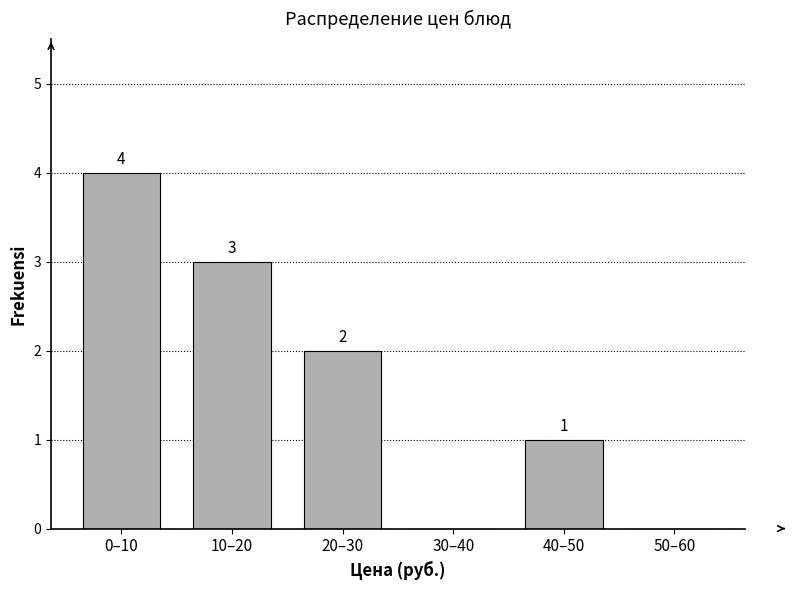

Reading left to right, what are all the values shown in this chart?

0–10=4	10–20=3	20–30=2	30–40=0	40–50=1	50–60=0